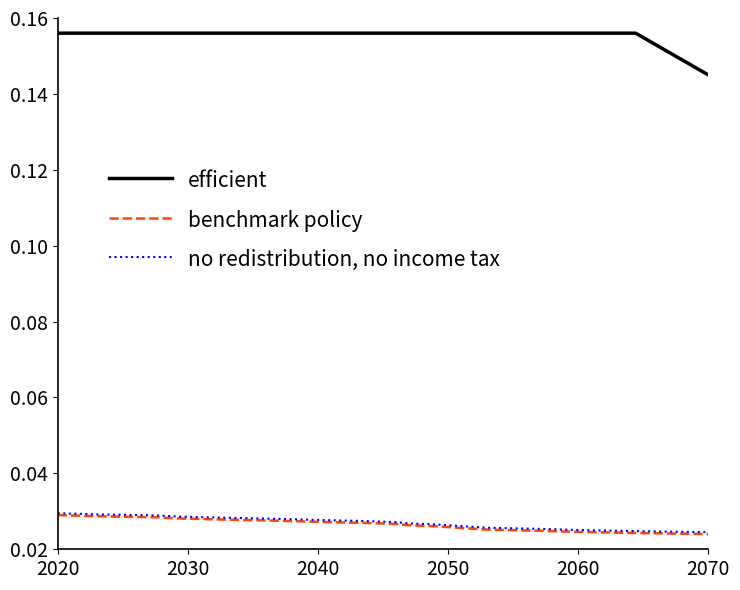

True or false: efficient and benchmark policy cross at least once.

False